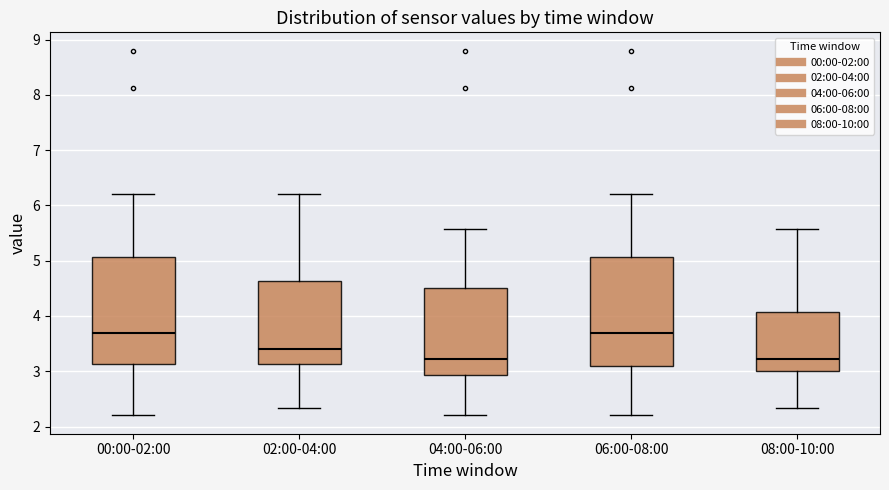

Reading left to right, transcribe this box plot: for each box, give where its median line is, the range the box spans, and where its two whiskers end, as read against the y-axis. The values are not printed on the chart, so give them approximately, as read against the axis.

00:00-02:00: median 3.7, box 3.1 to 5.1, whiskers 2.2 to 6.2
02:00-04:00: median 3.4, box 3.1 to 4.6, whiskers 2.3 to 6.2
04:00-06:00: median 3.2, box 2.9 to 4.5, whiskers 2.2 to 5.6
06:00-08:00: median 3.7, box 3.1 to 5.1, whiskers 2.2 to 6.2
08:00-10:00: median 3.2, box 3.0 to 4.1, whiskers 2.3 to 5.6